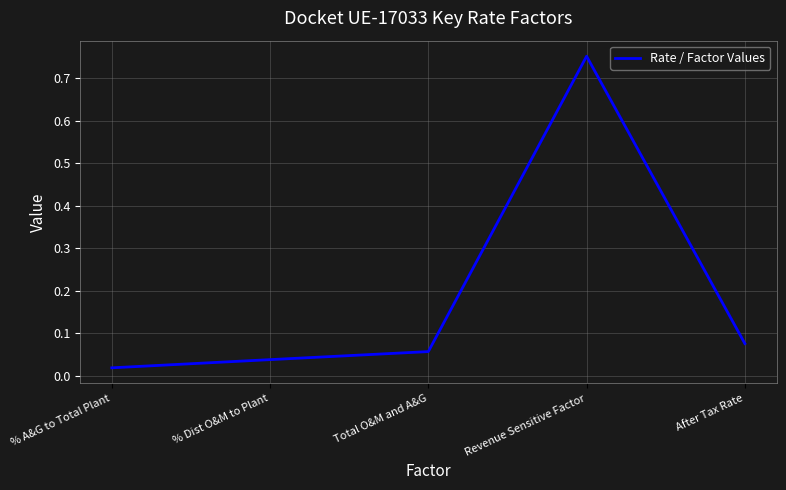

How many distinct data groups are displayed?

1